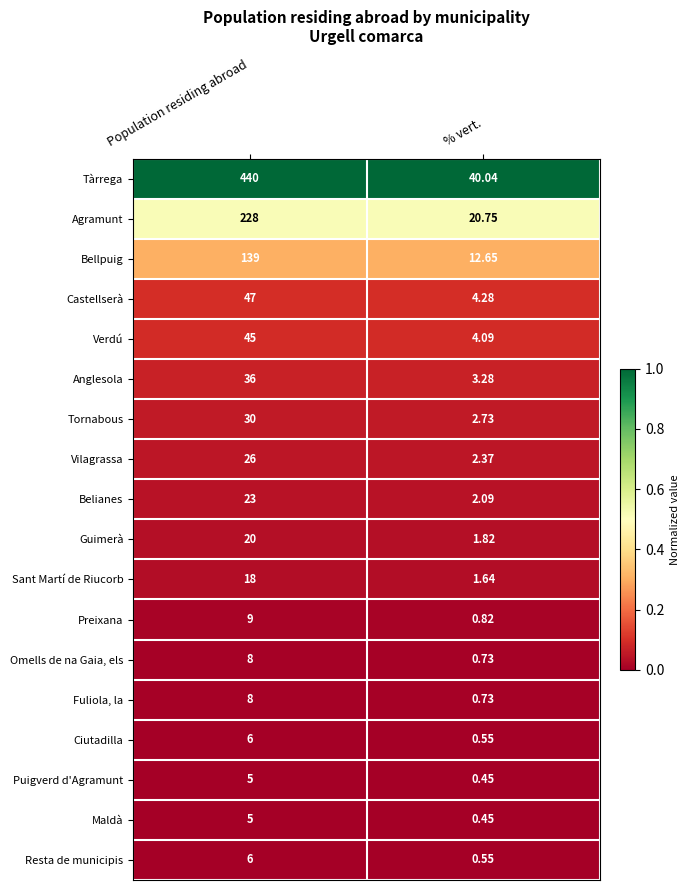

Which series has the largest total across all categories?

Tàrrega